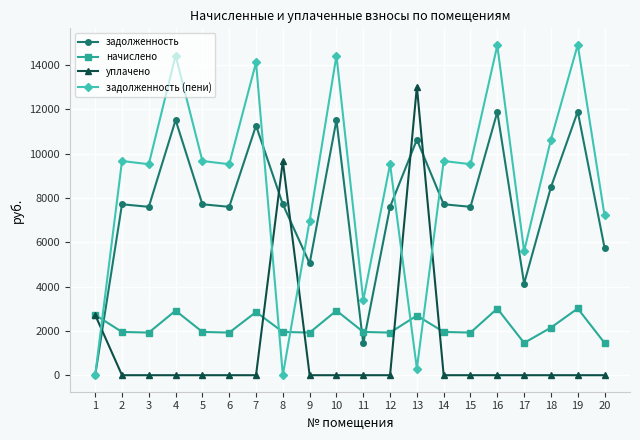

True or false: задолженность has more than 0 points higher than both neighbors.

True